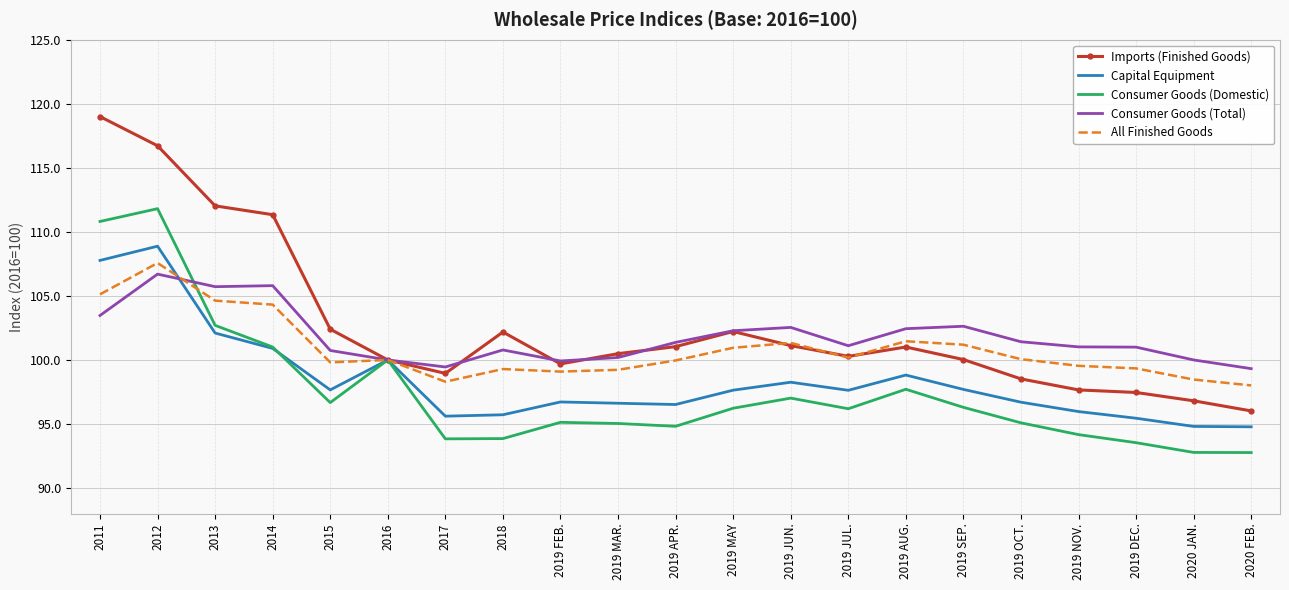

What is the maximum value shown in the chart?

119.0